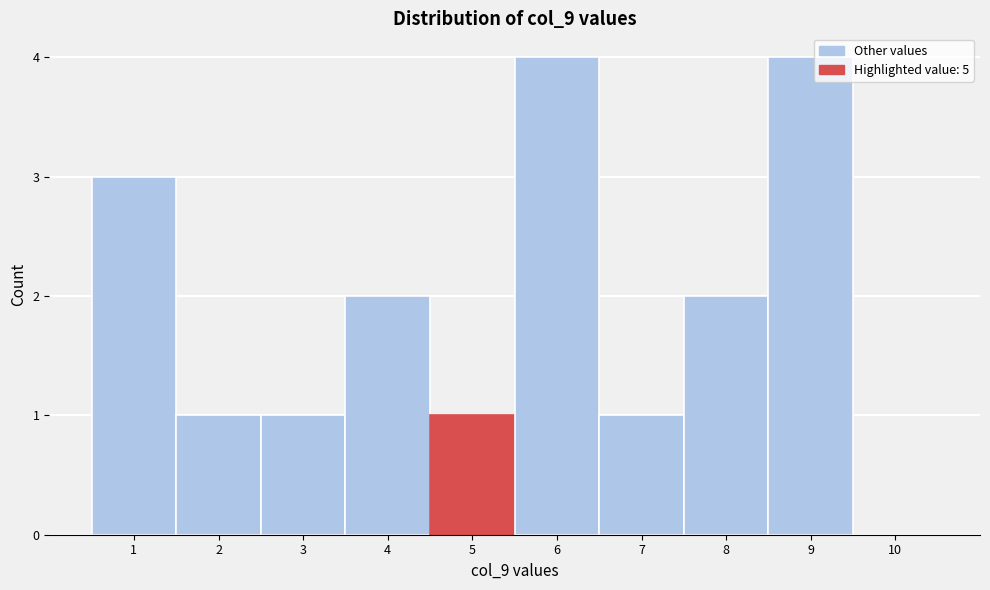

Reading left to right, transcribe this chart: for each bar, give the range it covers on the x-axis and its height. The values are not printed on the chart, so give them approximately, as read against the axis.

0.5 to 1.5: 3
1.5 to 2.5: 1
2.5 to 3.5: 1
3.5 to 4.5: 2
4.5 to 5.5: 1
5.5 to 6.5: 4
6.5 to 7.5: 1
7.5 to 8.5: 2
8.5 to 9.5: 4
9.5 to 10.5: 0